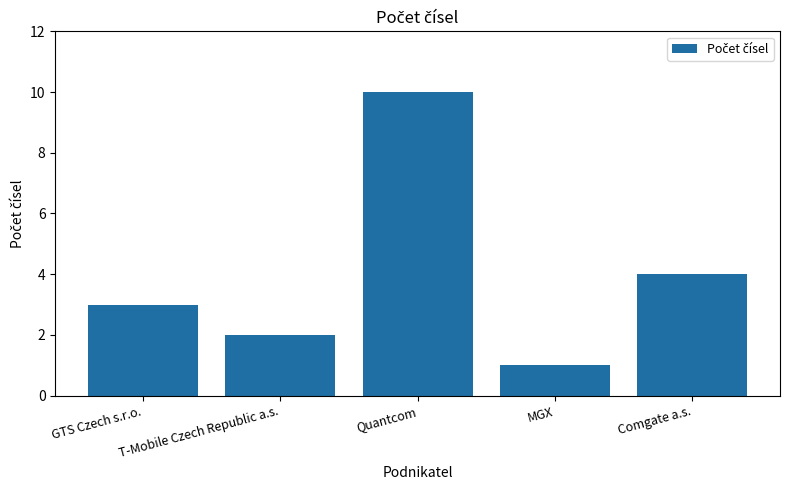

Reading left to right, transcribe all the data shown in this chart.

3	2	10	1	4